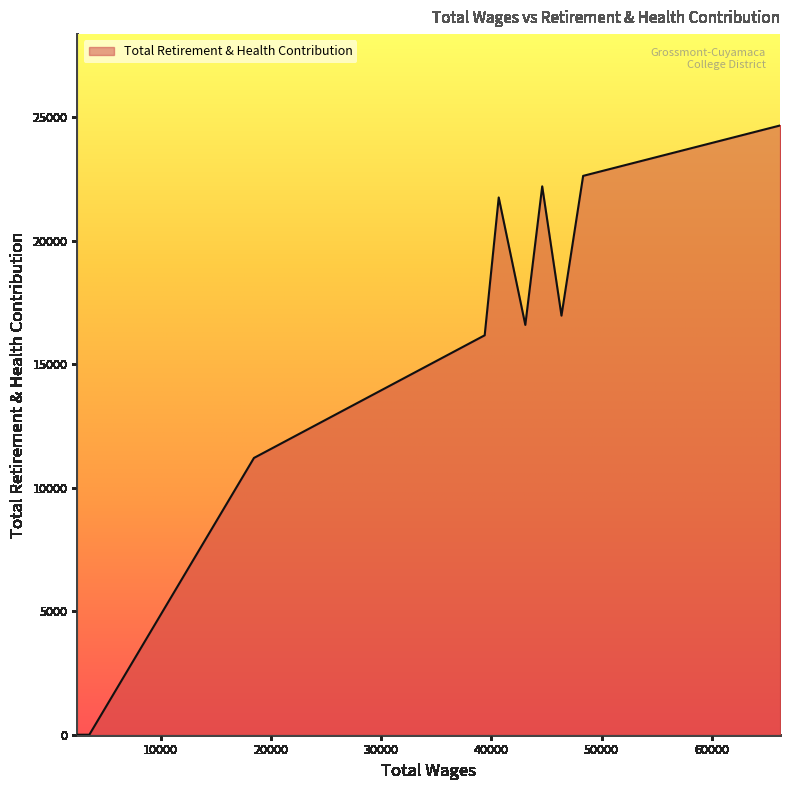

What is the maximum value shown in the chart?

24664.8